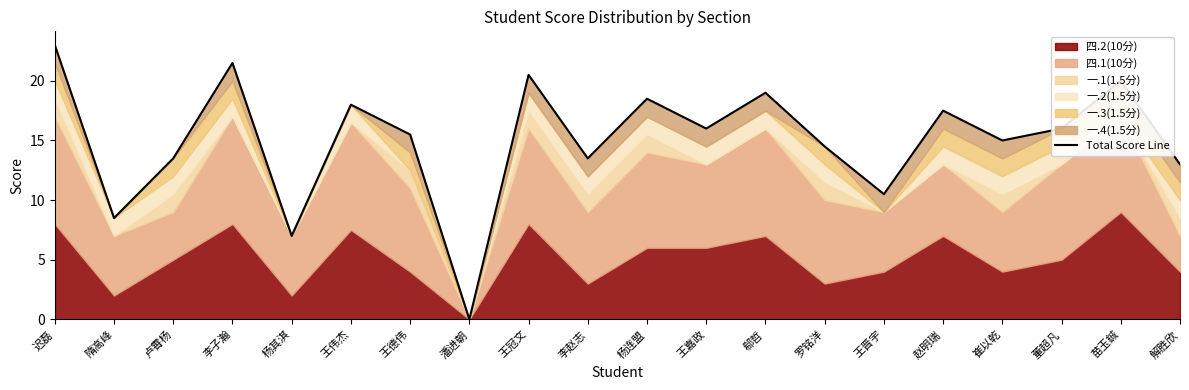

Where does the data first go above 16?

迟磊